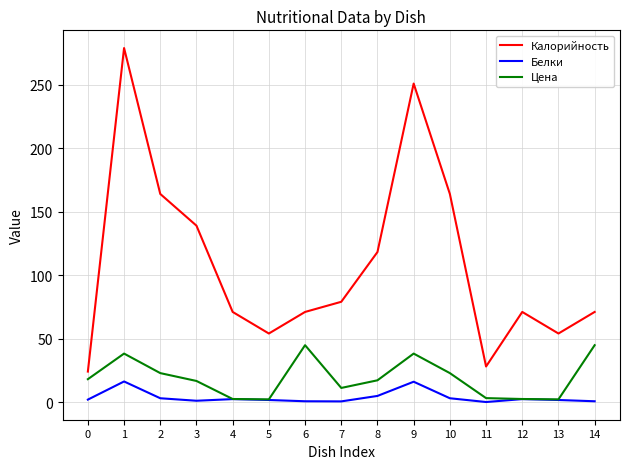

True or false: Белки and Калорийность intersect in this chart.

False